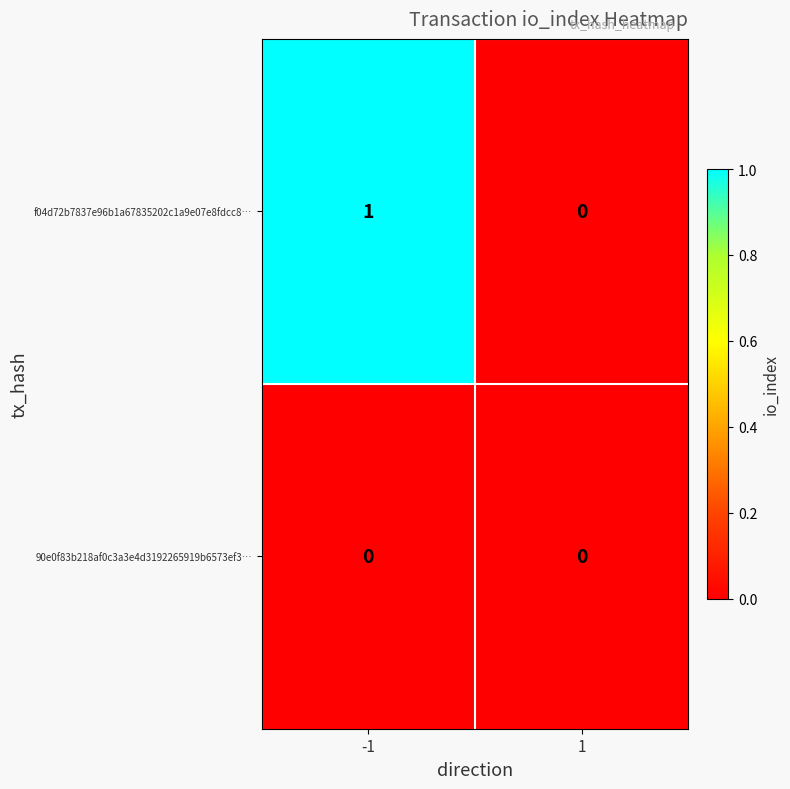

The value of 90e0f83b218af0c3a3e4d3192265919b6573ef3… at -1 is 0. True or false?

True